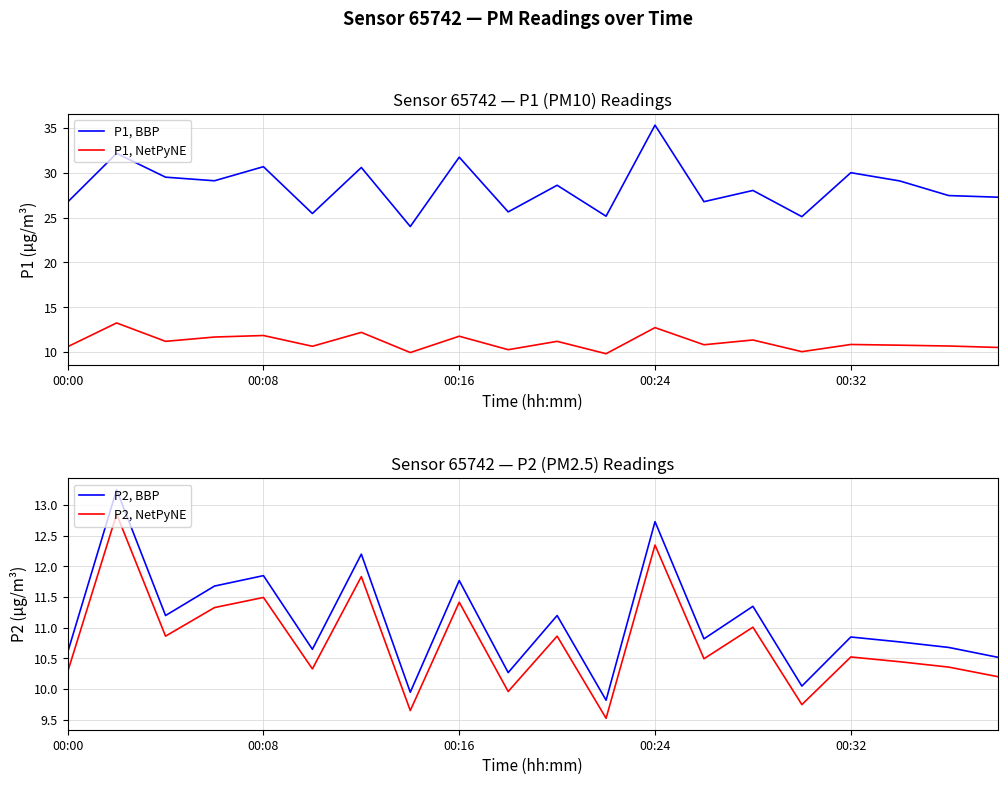

At how many categories does at least one series exceed 14?

20